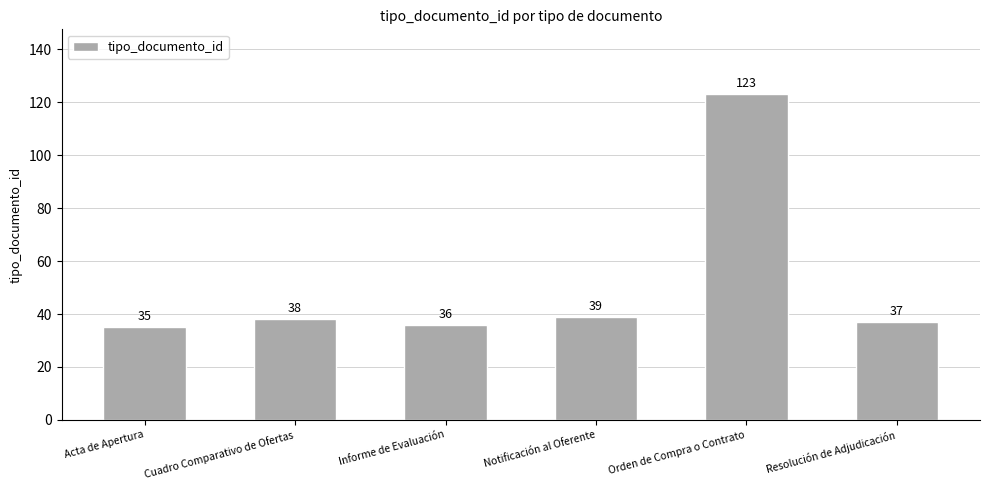

Approximately how many times larger is the value at Orden de Compra o Contrato compared to Informe de Evaluación?

3.4